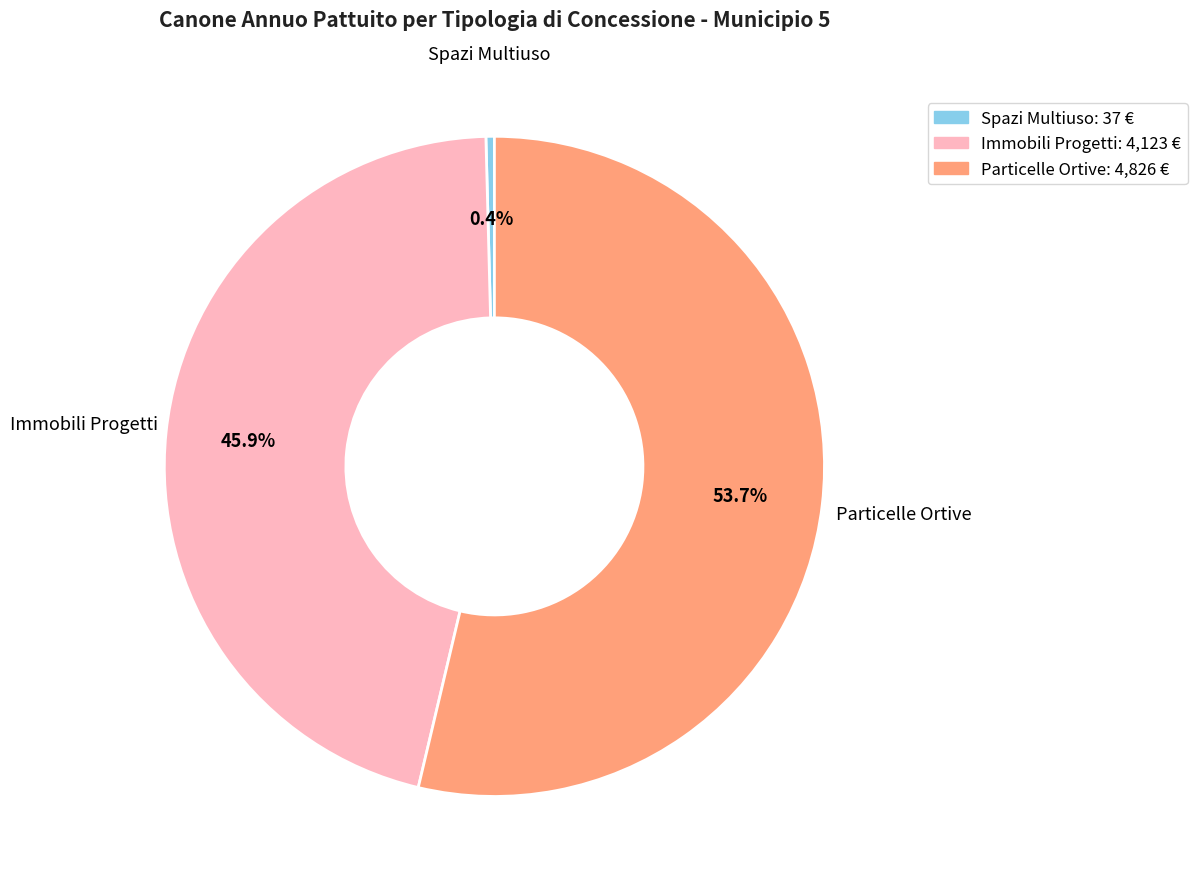

Does any single category account for the majority?

Yes